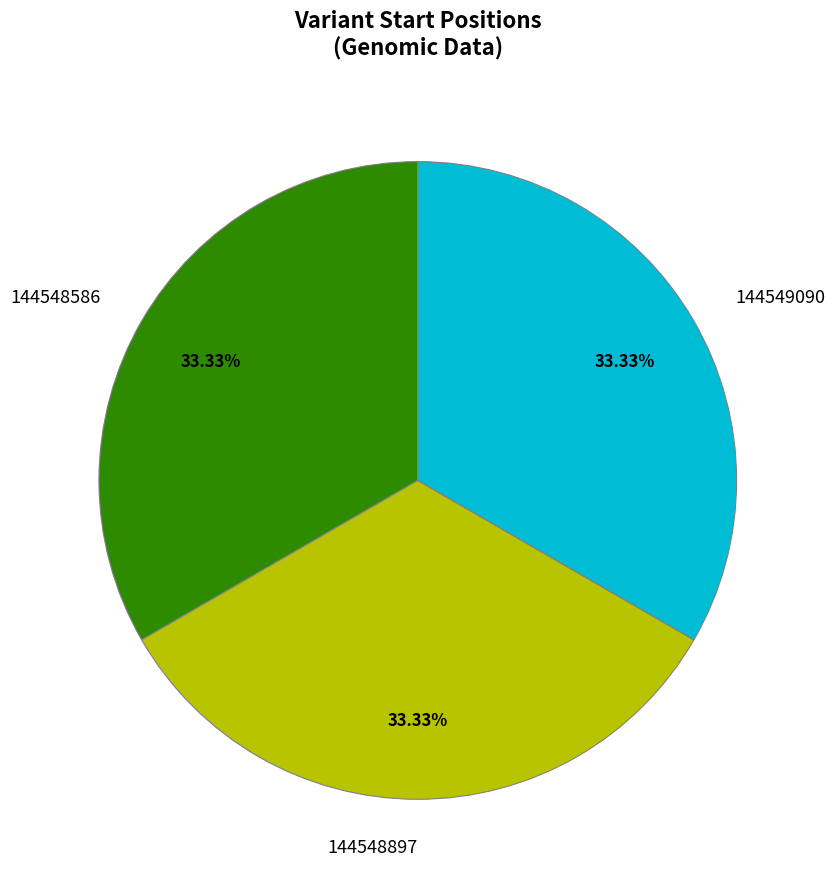

The 144548897 slice represents 33% of the pie. True or false?

True